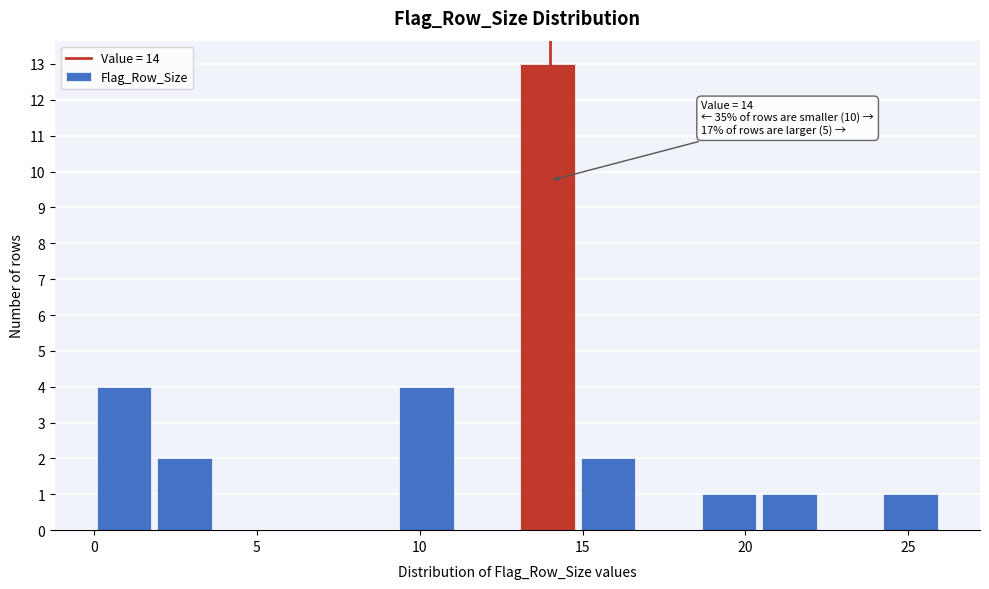

Around what value on the x-axis is the tallest bar? Give the approximate position of its centre, as read against the axis.

14.0